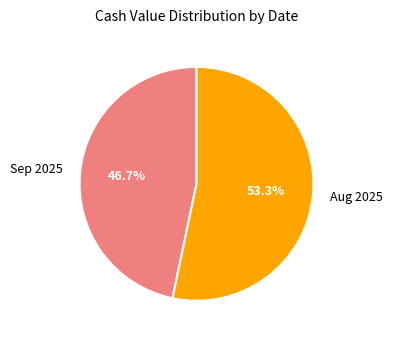

Combined, do Sep 2025 and Aug 2025 account for over 50%?

Yes